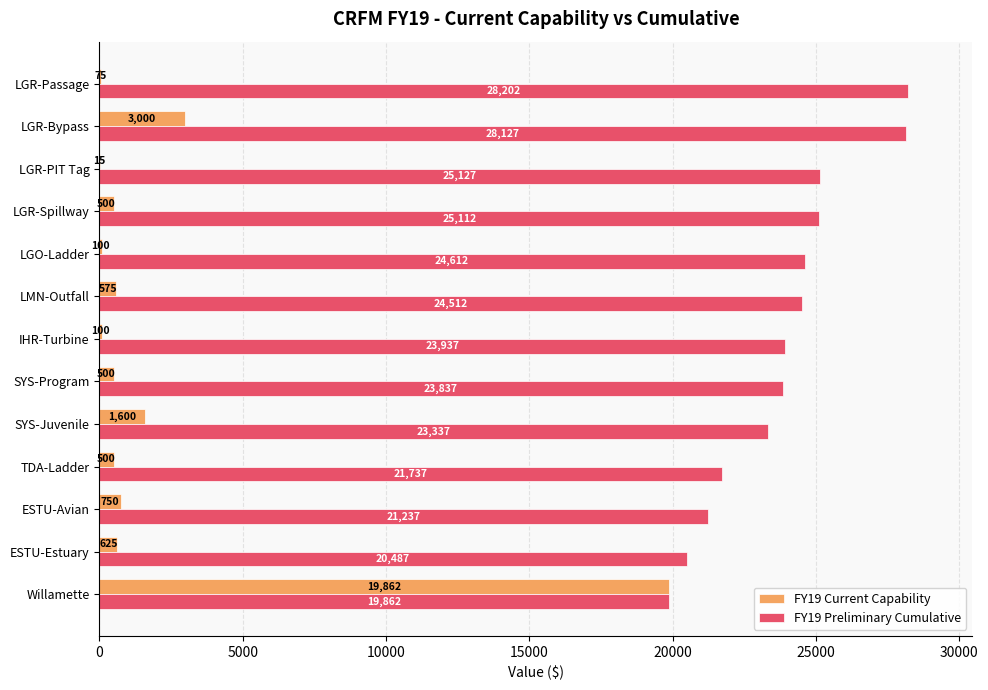

Count the number of data series in this chart.

2